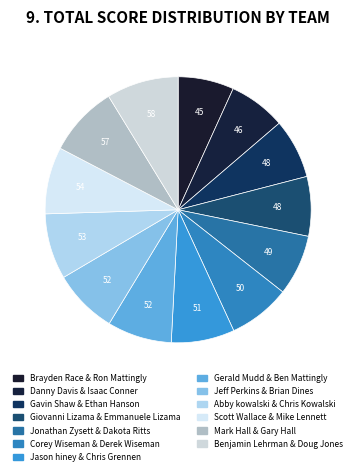

Between Jeff Perkins & Brian Dines and Gavin Shaw & Ethan Hanson, which is larger?

Jeff Perkins & Brian Dines